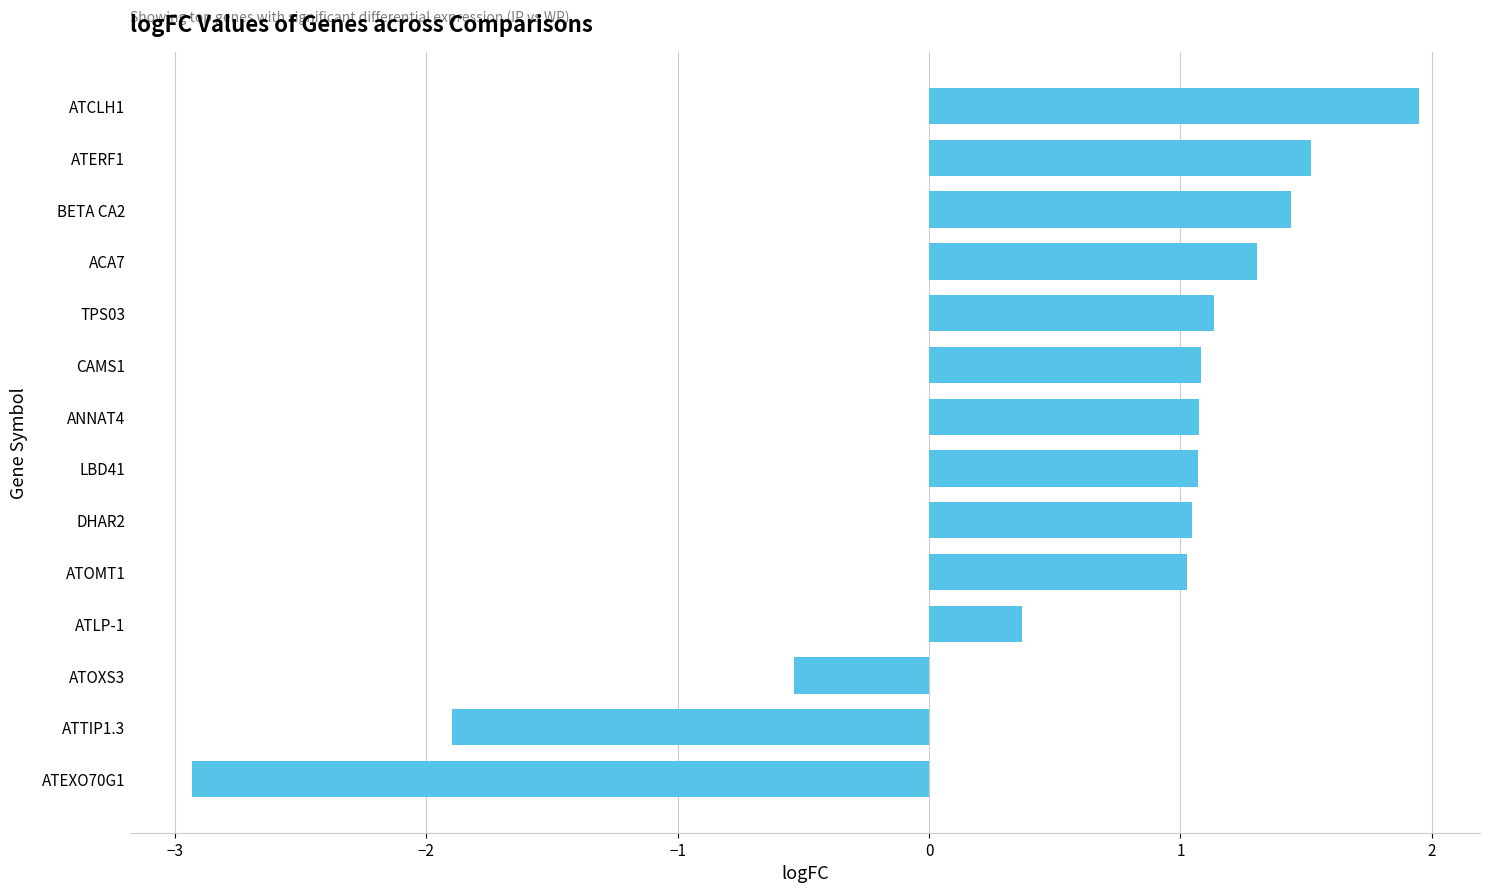

Reading bottom to top, extract all data points from this chart.

-2.9	-1.9	-0.5	0.4	1.0	1.0	1.1	1.1	1.1	1.1	1.3	1.4	1.5	1.9